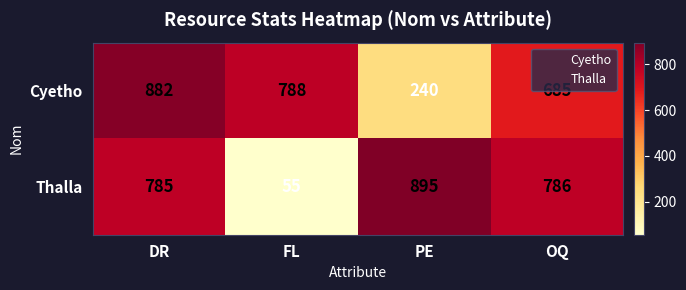

Where is Thalla nearest to the value 475?

DR